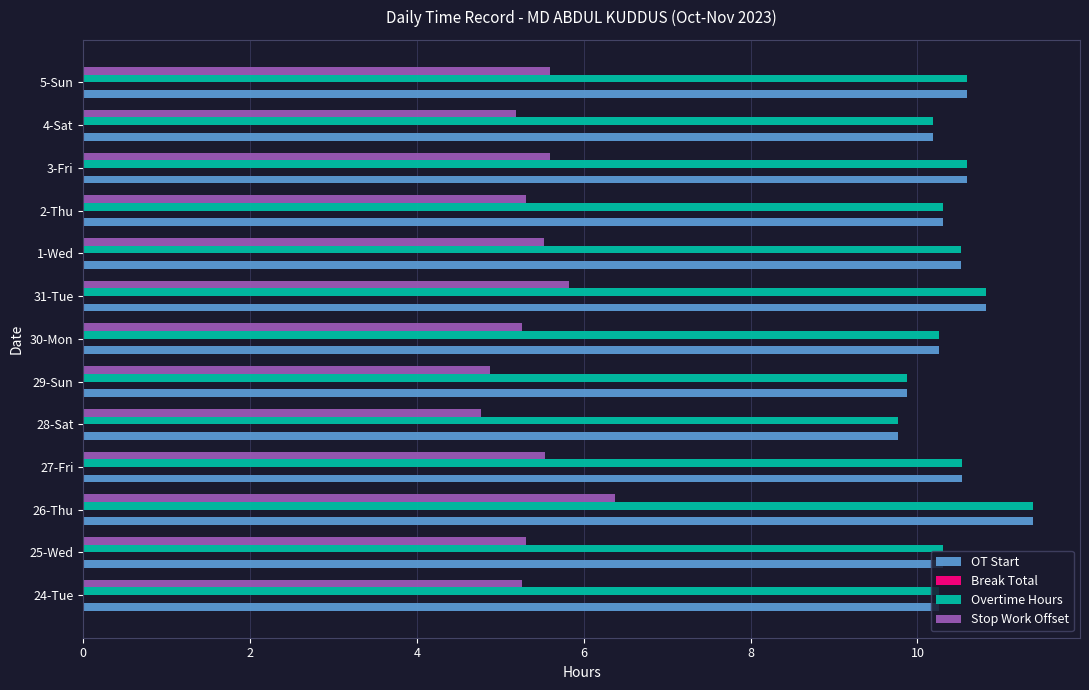

What is the minimum value shown in the chart?

4.8